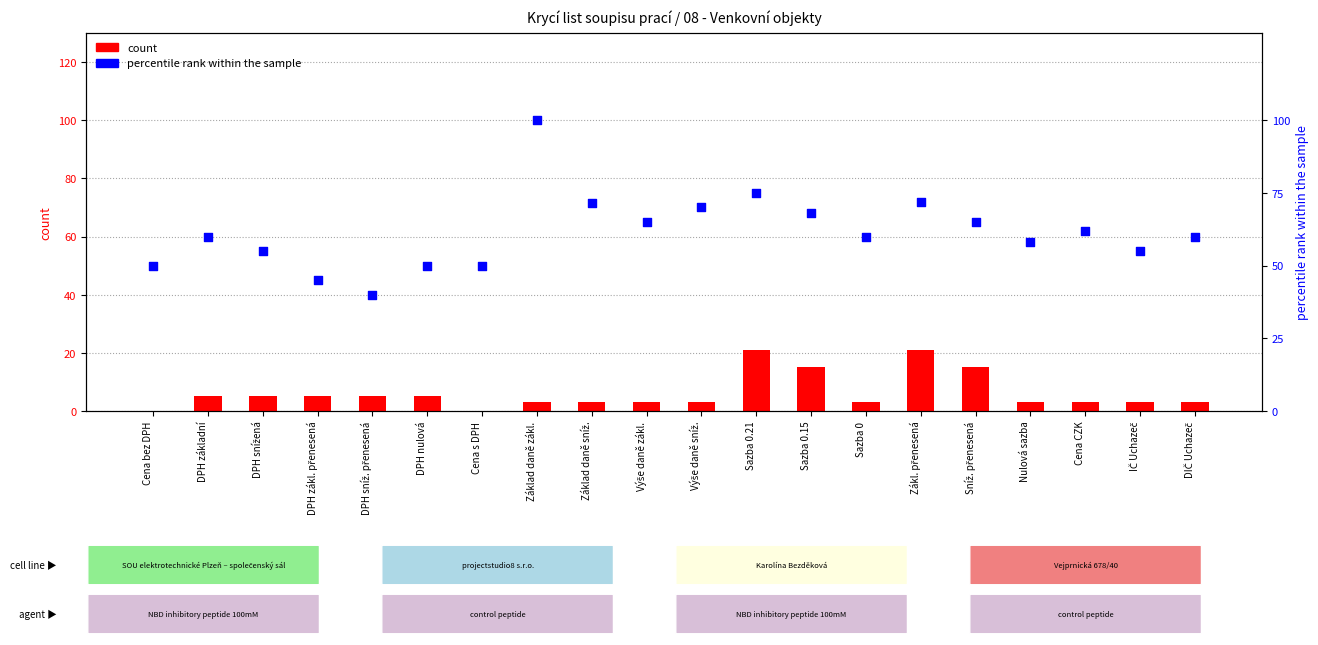

What is the total value across all series at DIČ Uchazeč?

63.0